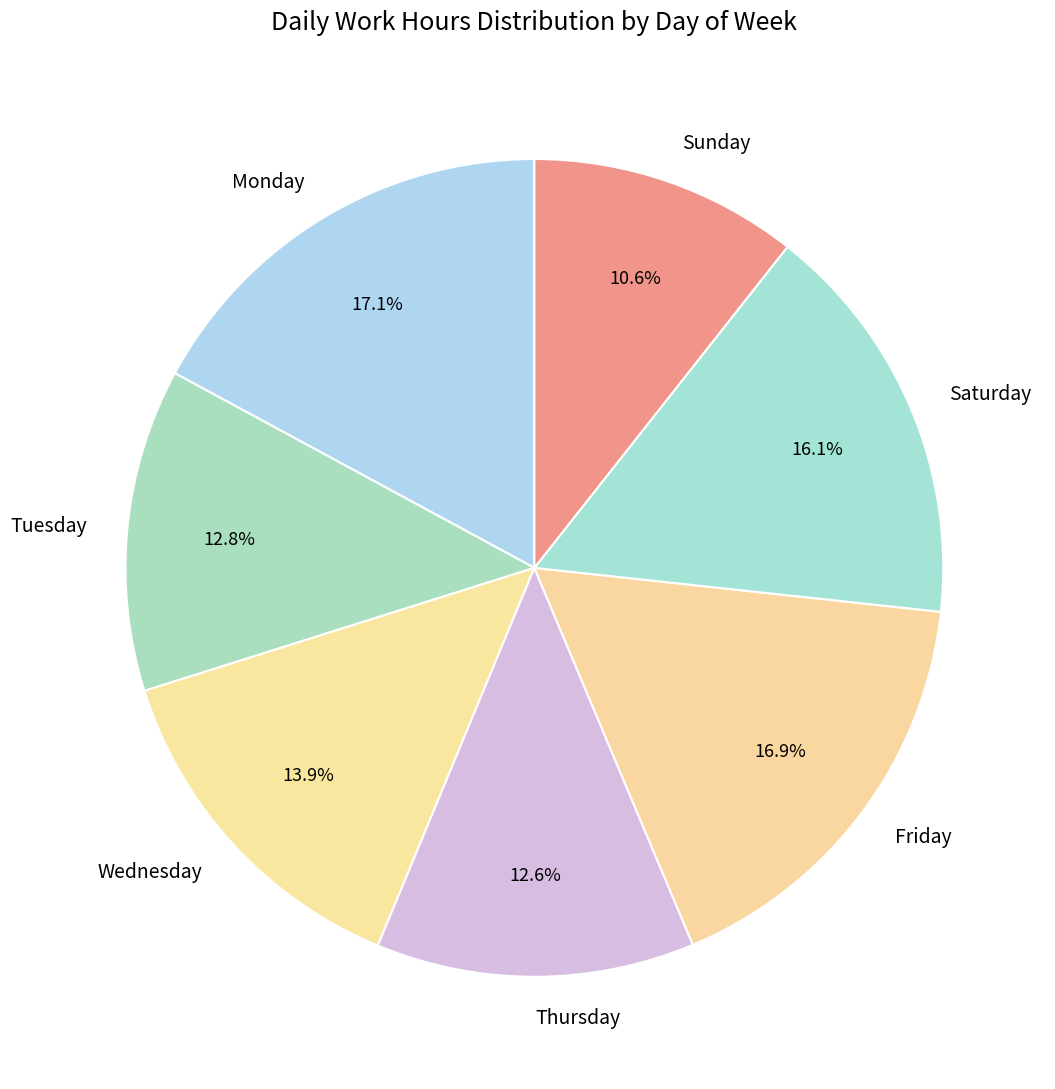

How many slices are in this pie chart?

7